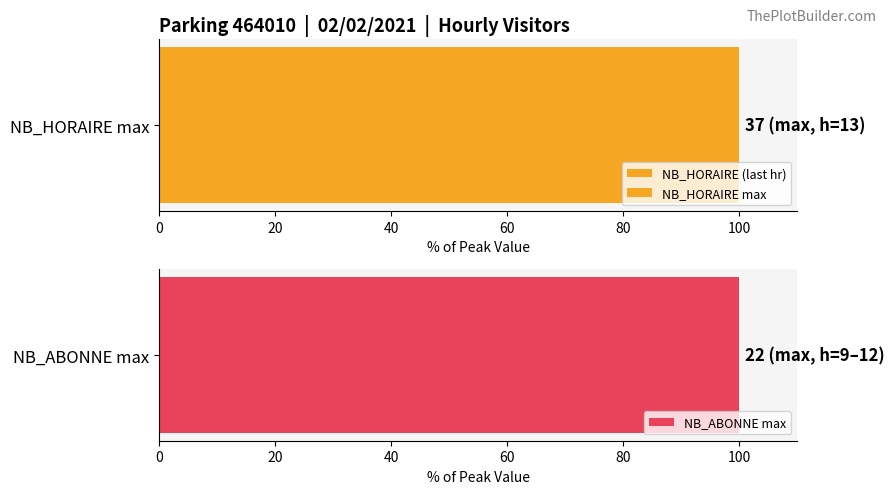

Is it true that NB_HORAIRE equals 14 at 16?

True